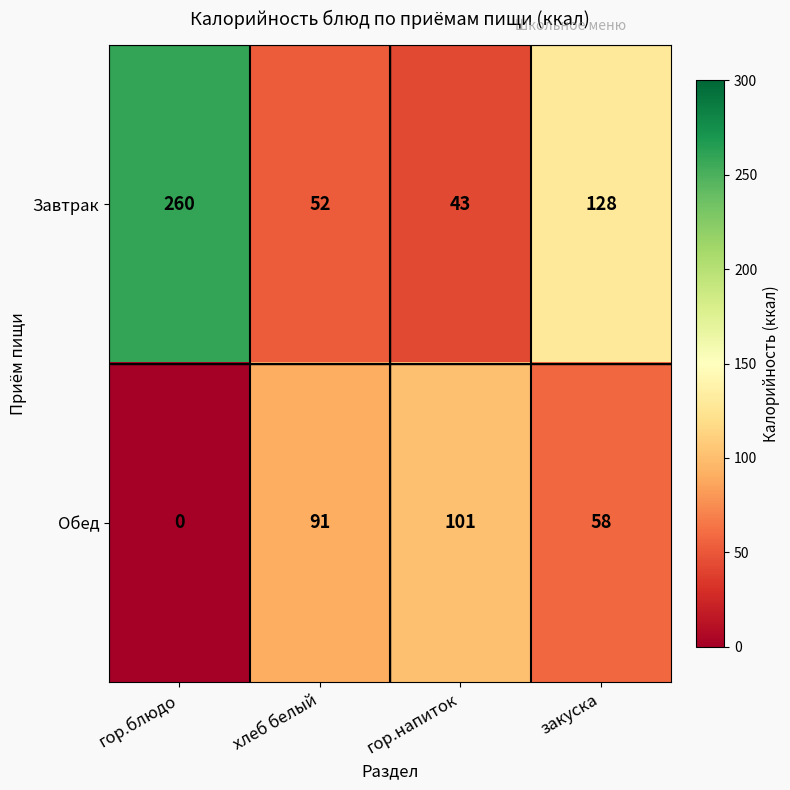

The Завтрак series shows 260 at гор.блюдо. True or false?

True